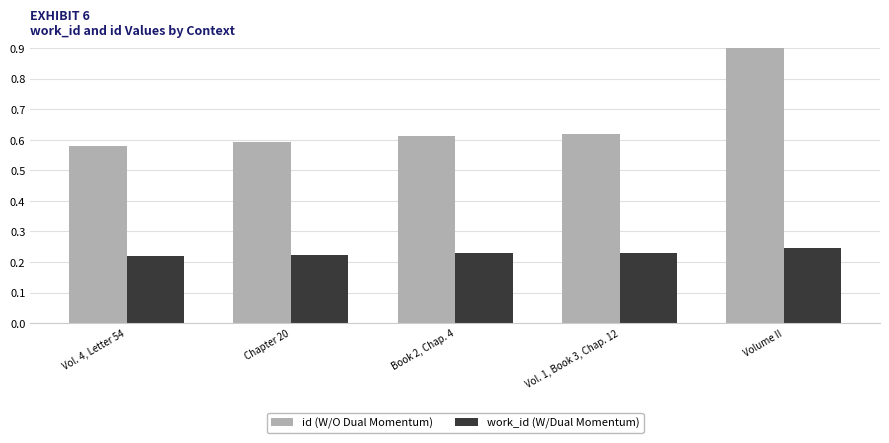

How many id values are between 0 and 1?

5